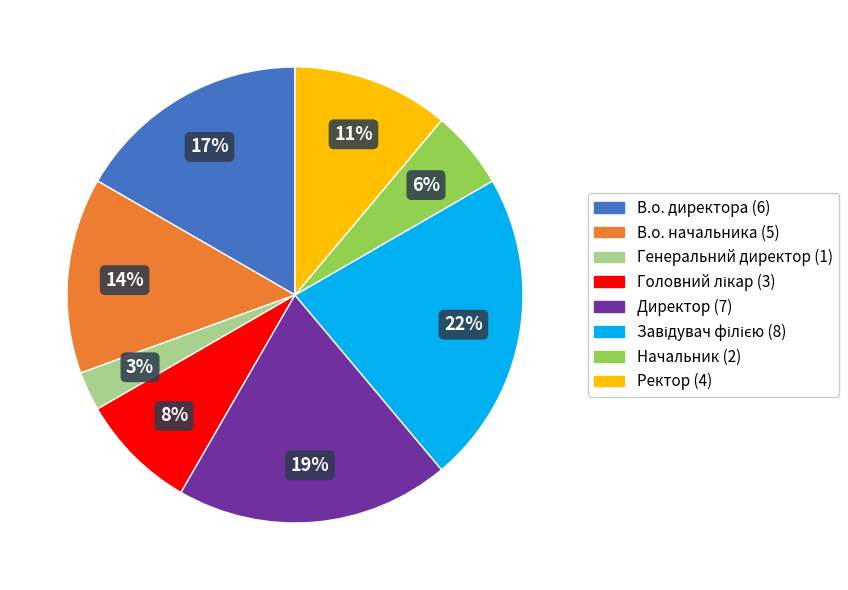

Is there a majority slice in this chart?

No